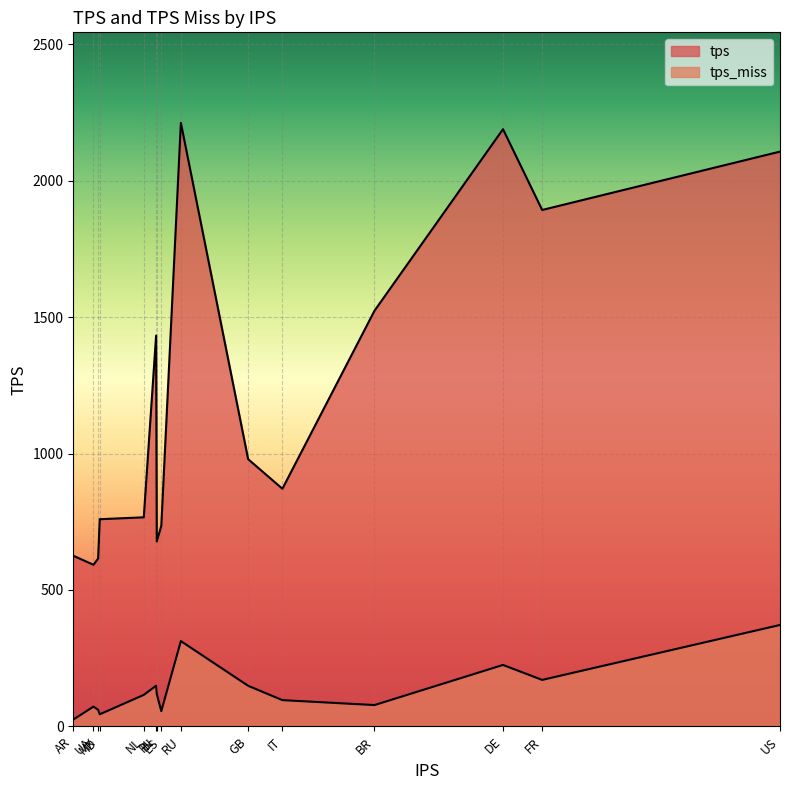

What is the sum of all tps values?

17976.9